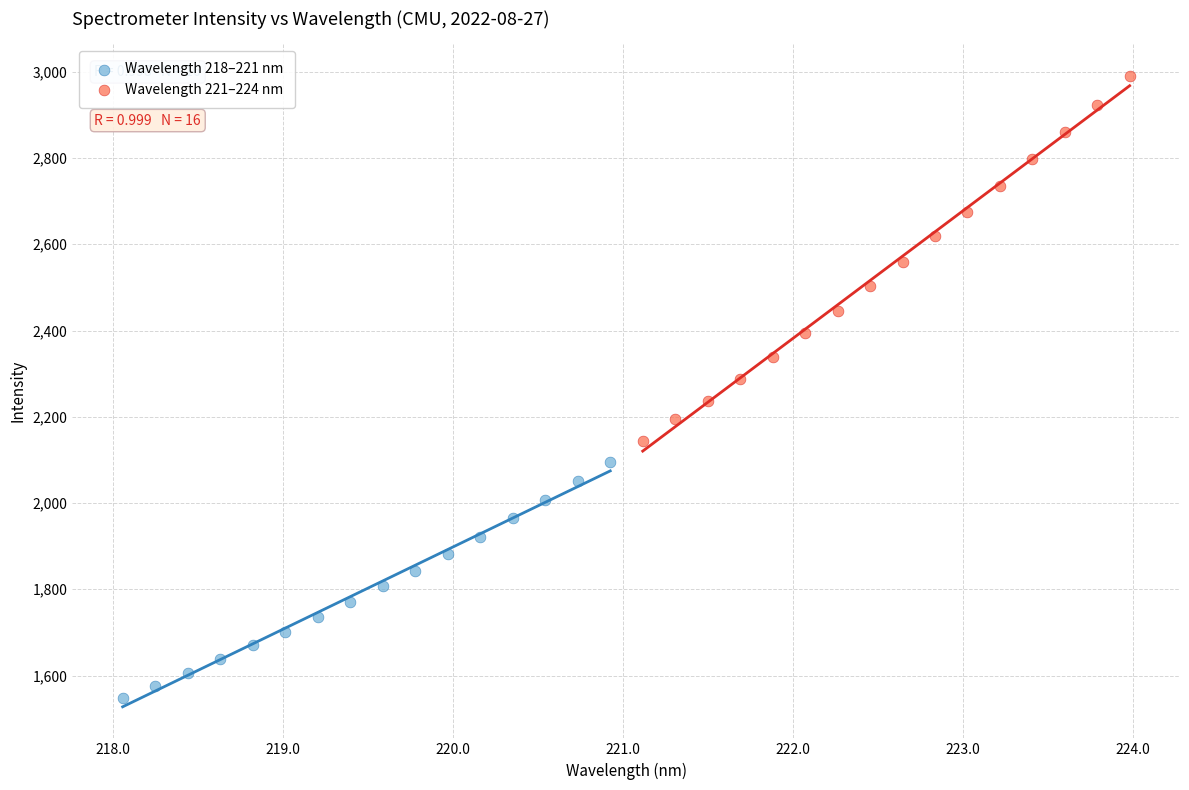

Which series contains the lowest Y value?

Wavelength 218–221 nm